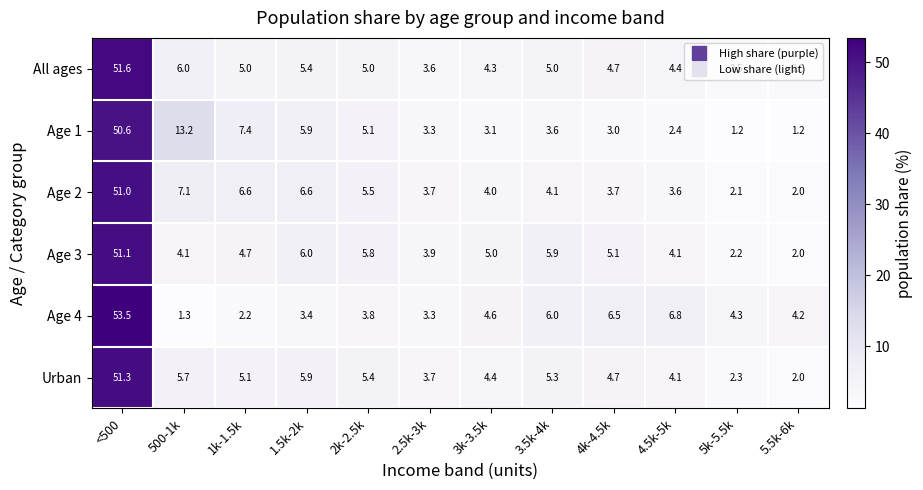

Where is All ages nearest to the value 27?

500-1k